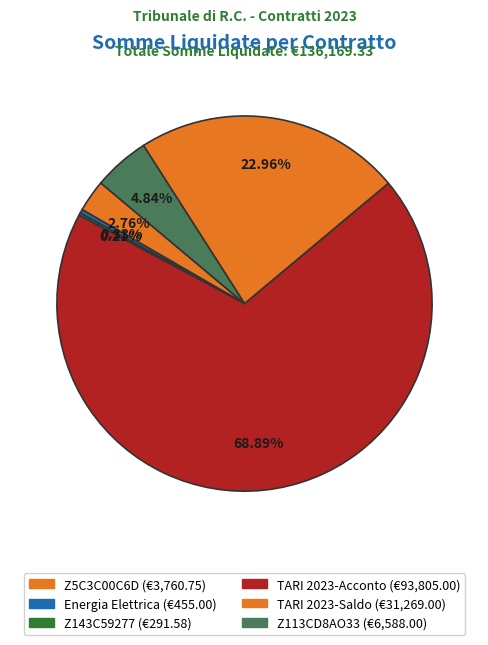

Which slice is the smallest?

Z143C59277